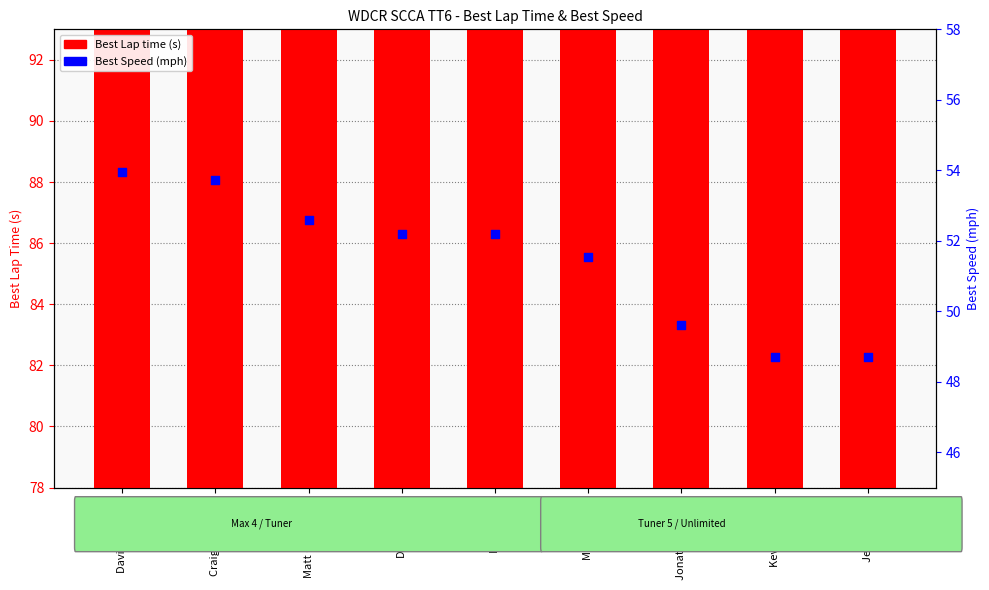

What are all the series names shown in the legend?

Best Lap time, Best Speed (mph)